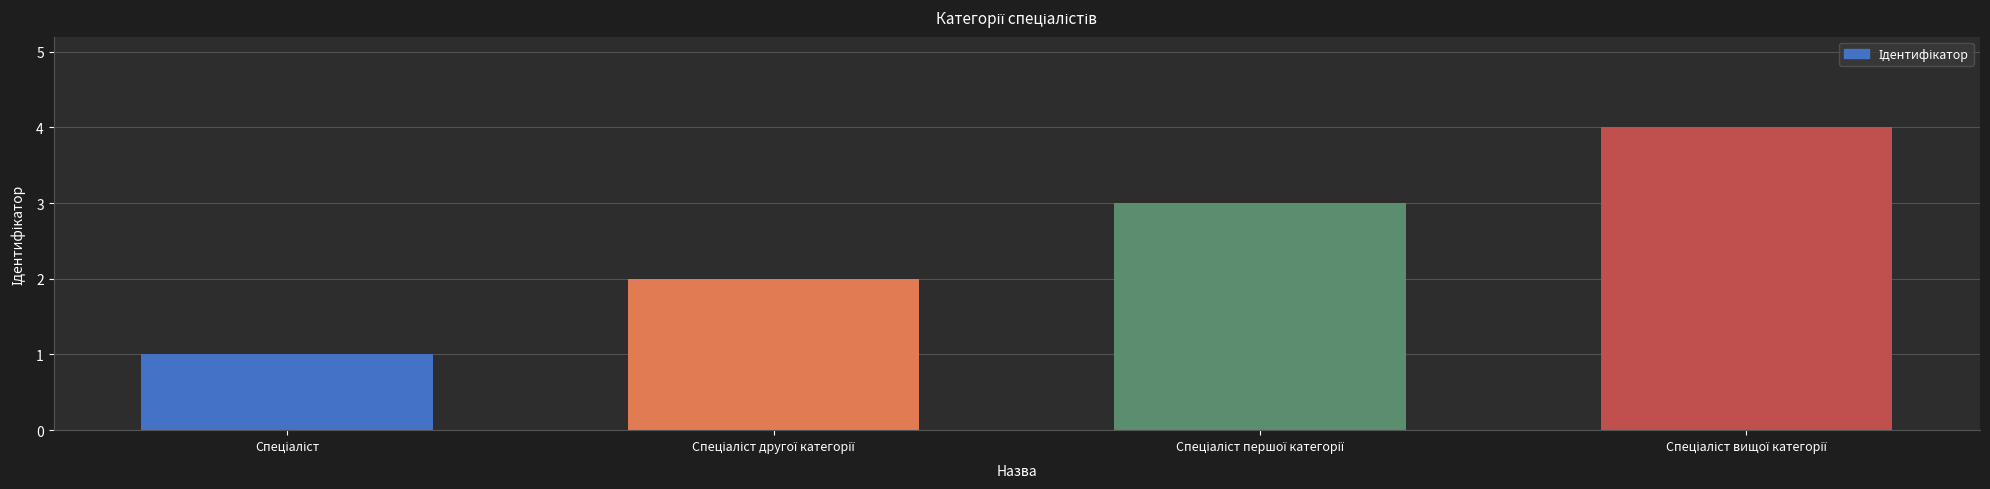

What is the minimum value shown in the chart?

1